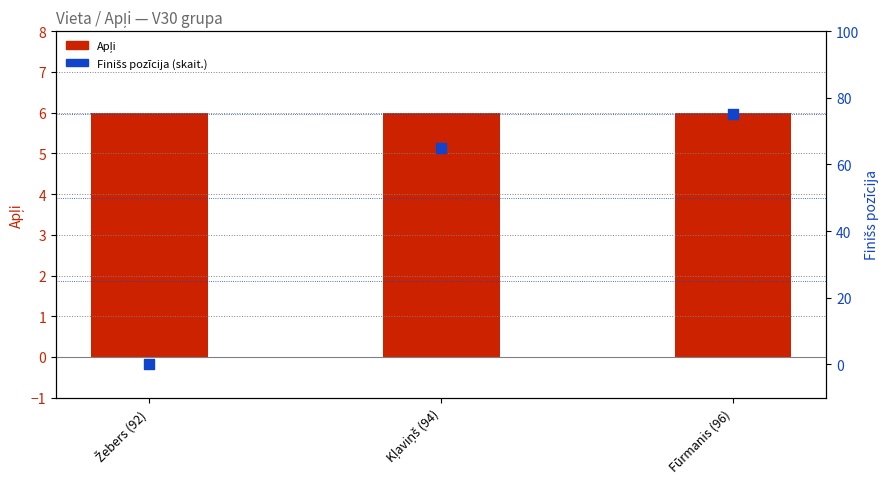

Is the value of Finišs pozīcija (skait.) at Fūrmanis (96) greater than the value of Apļi at Žebers (92)?

Yes